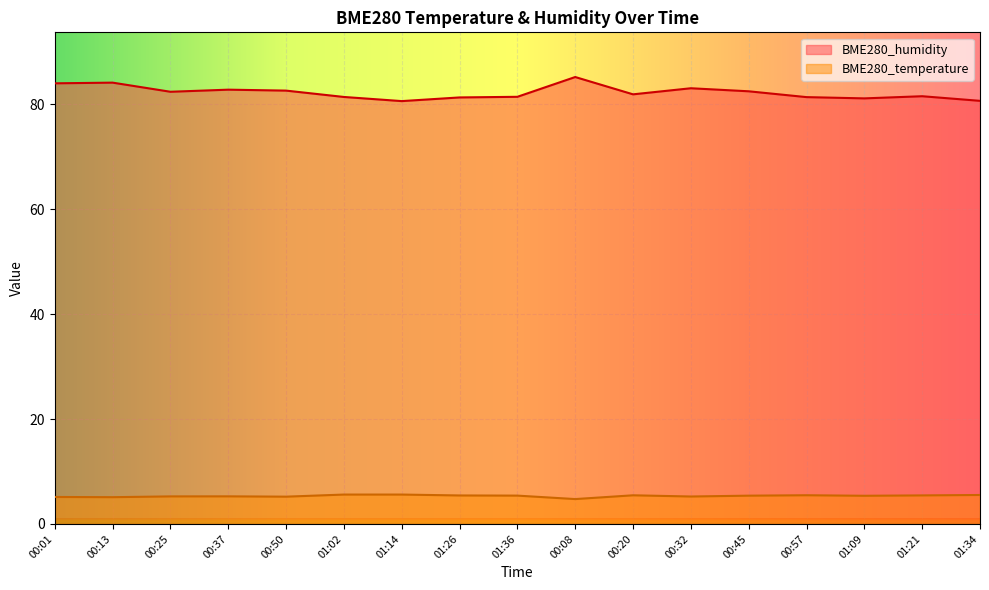

Where does the BME280_temperature series first go above 5?

00:01